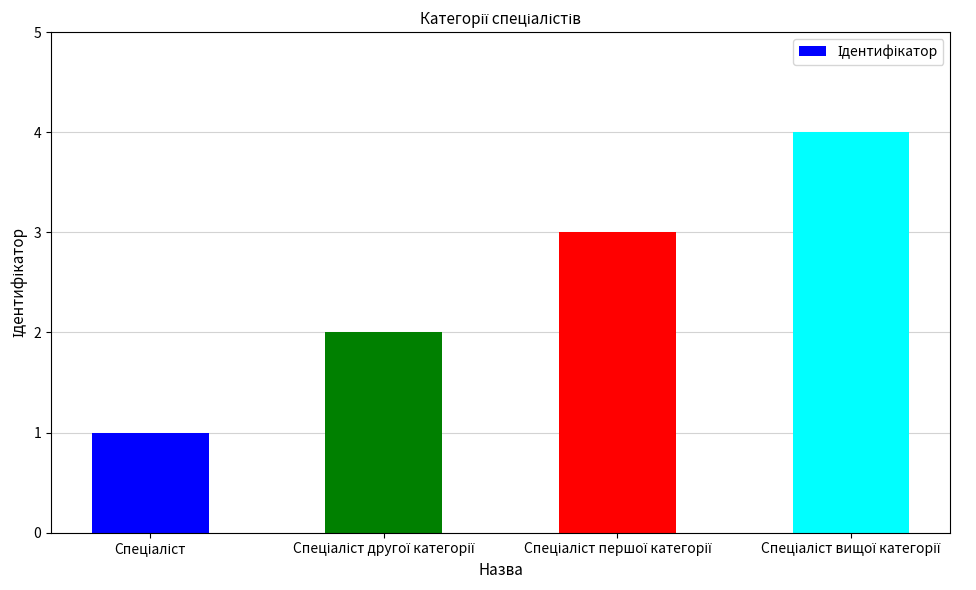

What is the smallest value displayed?

1